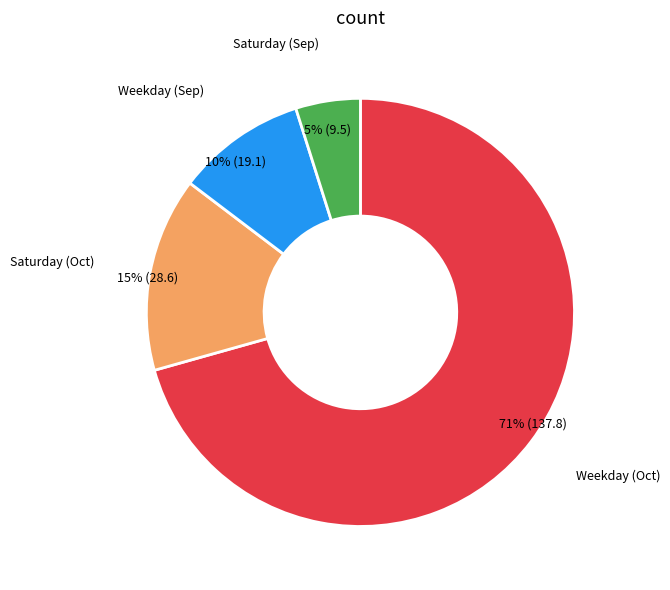

Is there a majority slice in this chart?

Yes